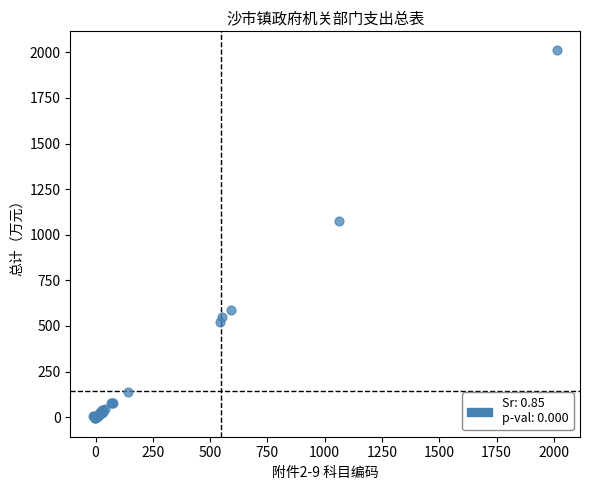

What Y value in the scatter plot is closest to 1003?

1073.4